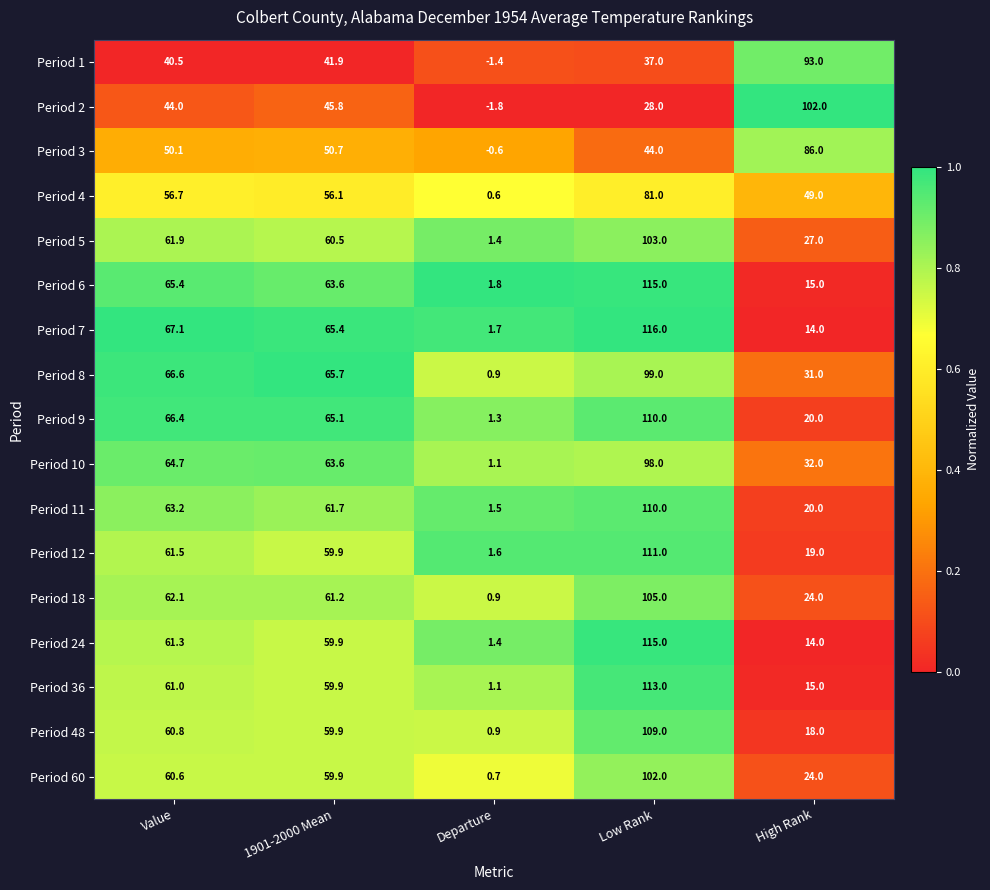

Which series has the largest total across all categories?

Period 7